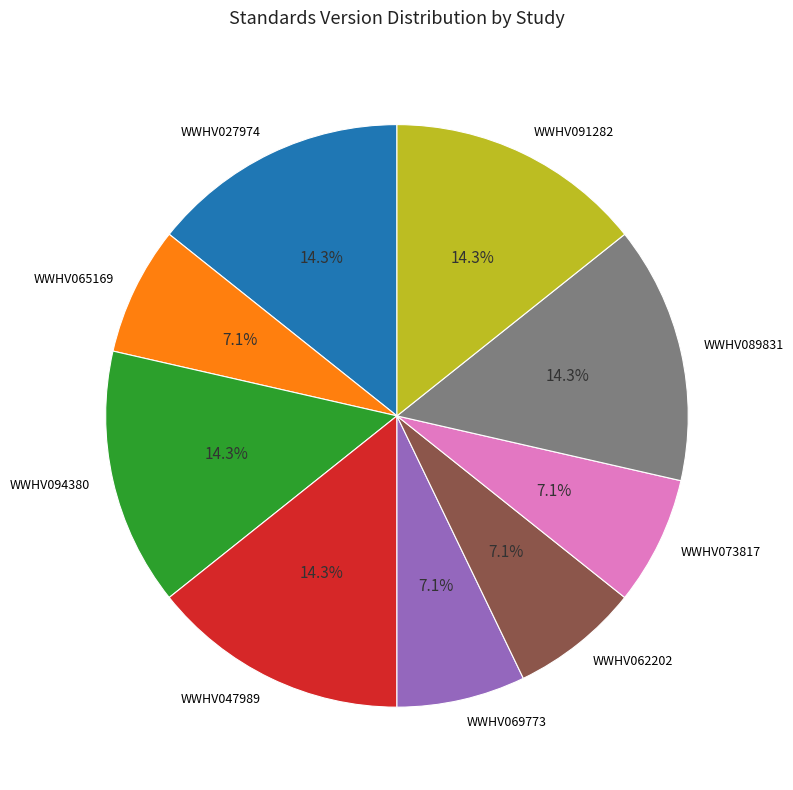

To the nearest percent, what is the average slice percentage?

11%